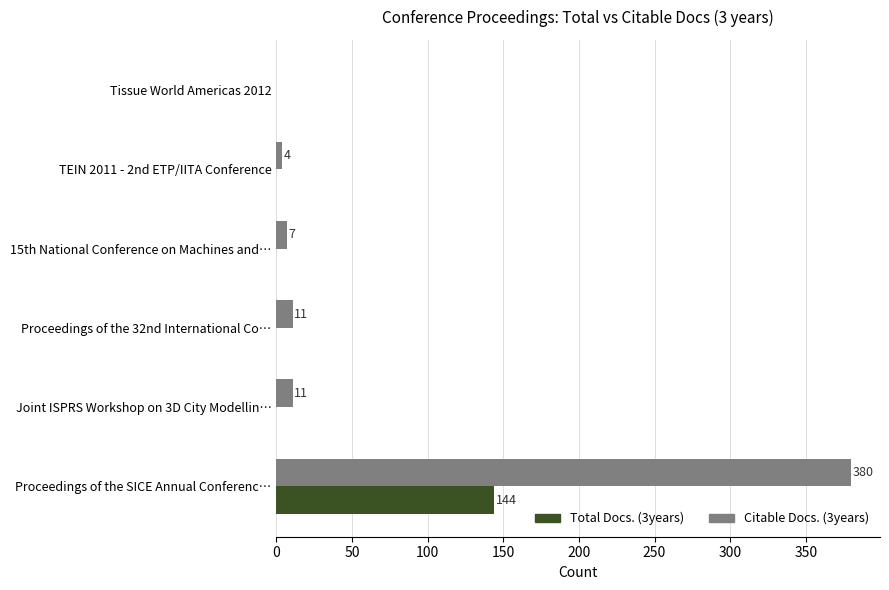

The Citable Docs. (3years) series shows 0 at Tissue World Americas 2012. True or false?

True